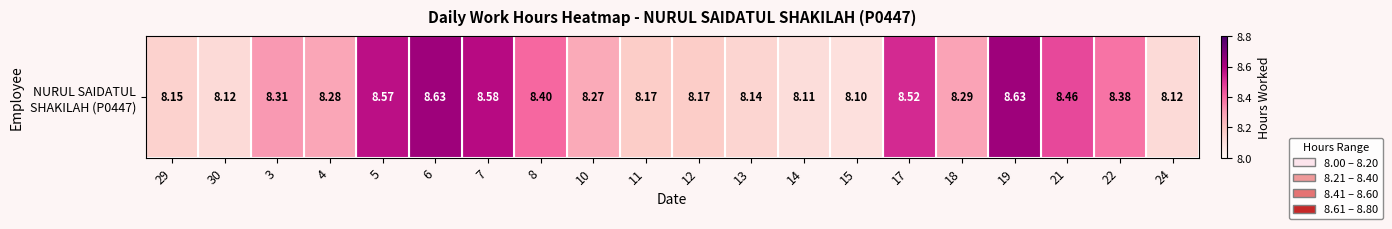

Rank the categories by value from highest to lowest.

6, 19, 7, 5, 17, 21, 8, 22, 3, 18, 4, 10, 11, 12, 29, 13, 30, 24, 14, 15